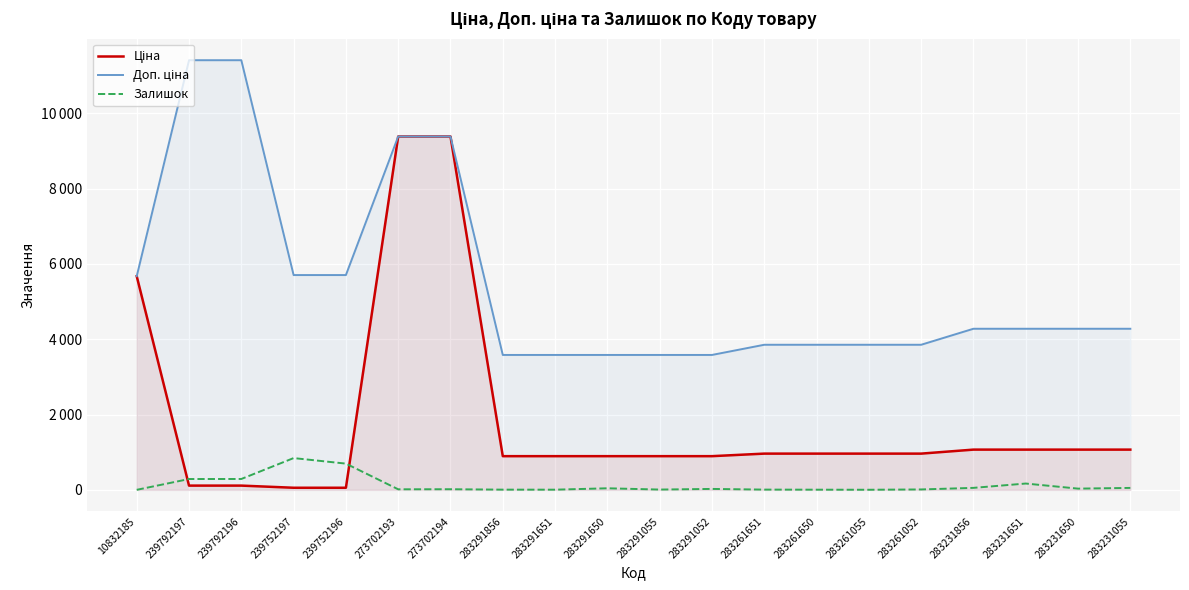

True or false: Залишок has more than 1 points higher than both neighbors.

True